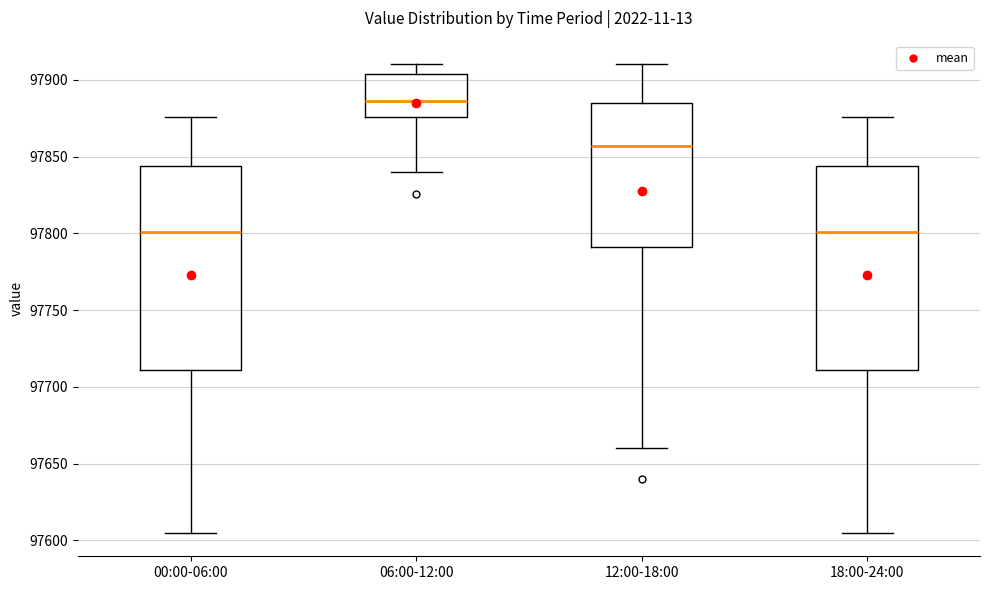

Where does the upper whisker of the box for 06:00-12:00 end on the y-axis? The values are not printed on the chart, so give them approximately, as read against the axis.

97910